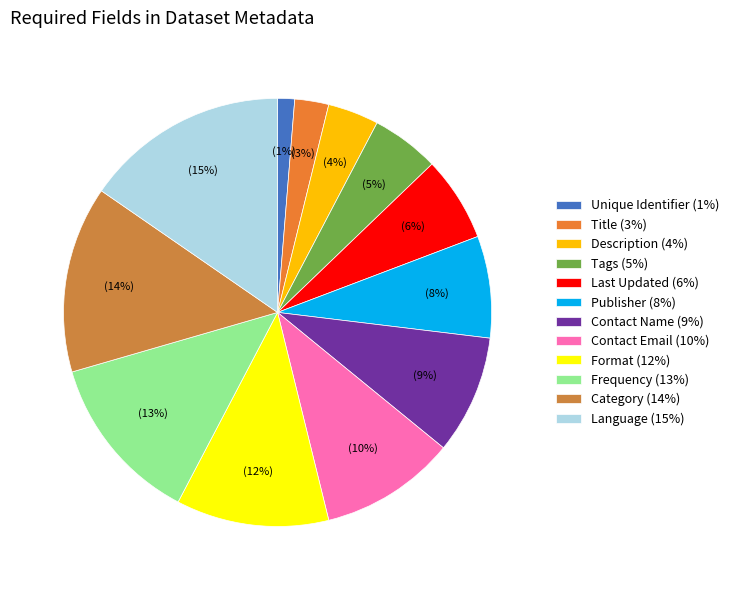

How many segments does this pie chart have?

12